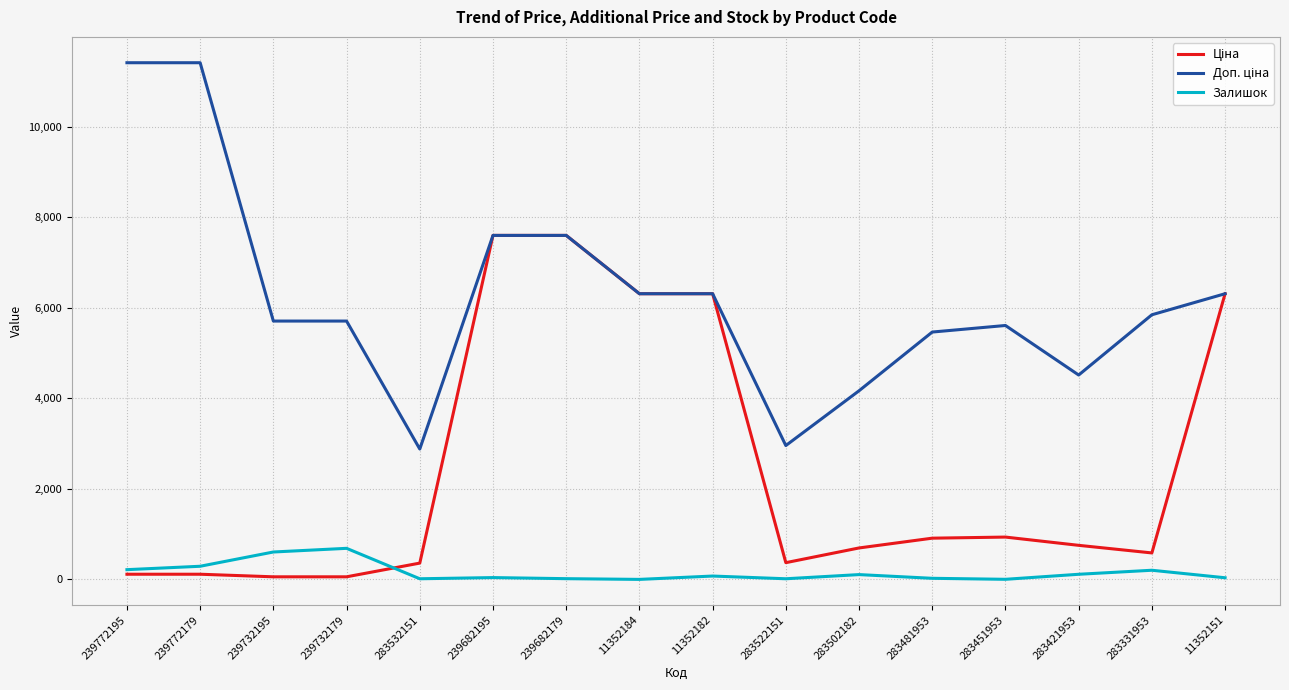

What is the sum of all Залишок values?

2437.0